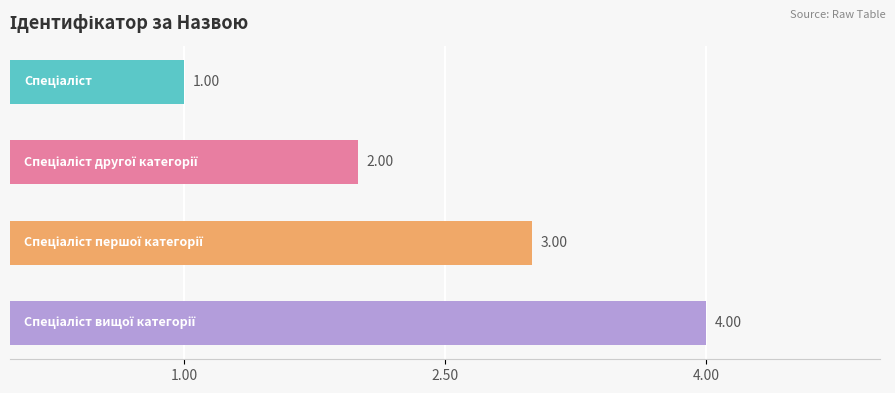

What is the sum of all values?

10